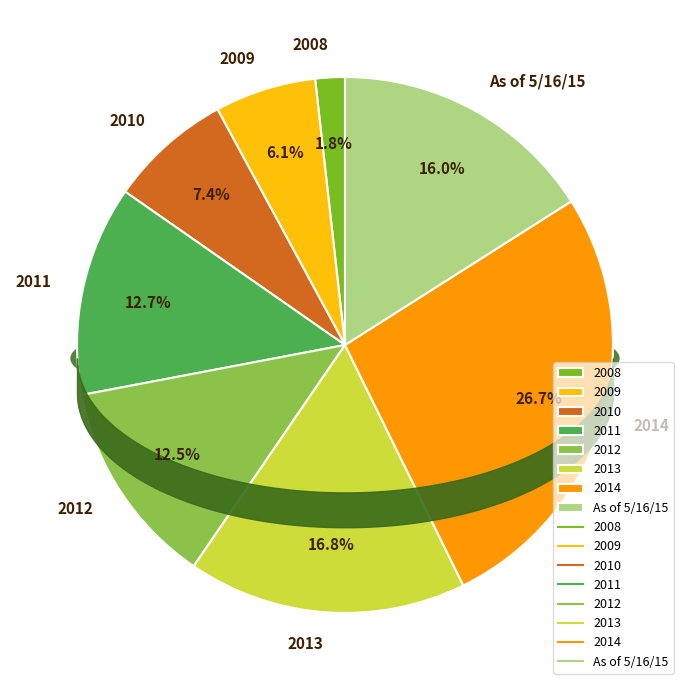

How many slices are in this pie chart?

8